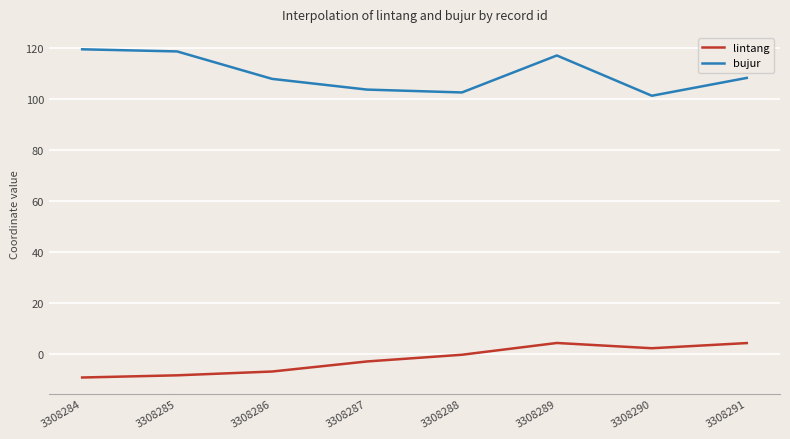

How many interior local valleys does the bujur series have?

2